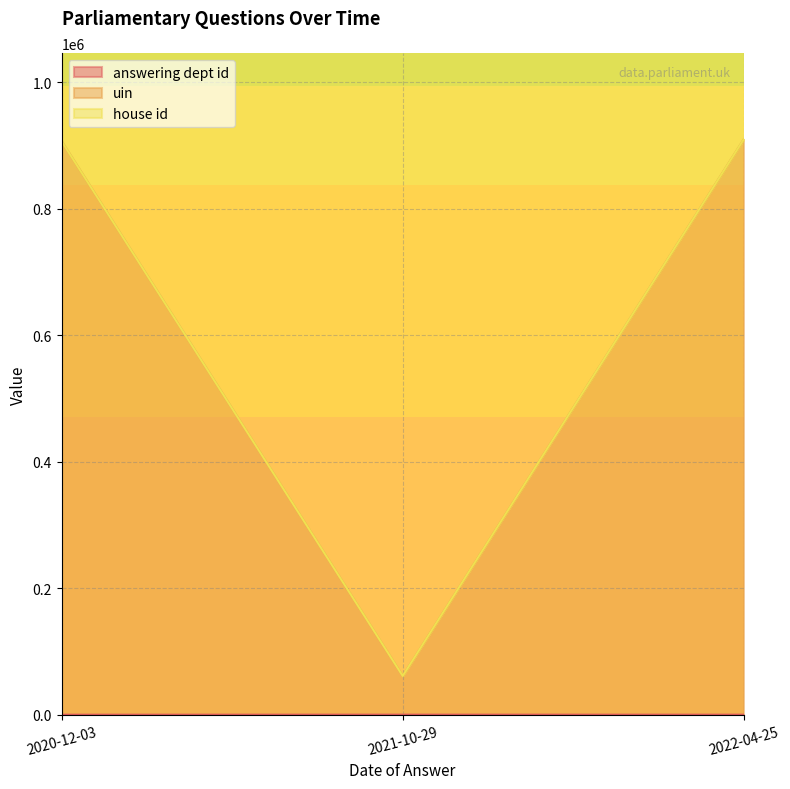

What is the value of the answering dept id point at the 2nd from the left?

60